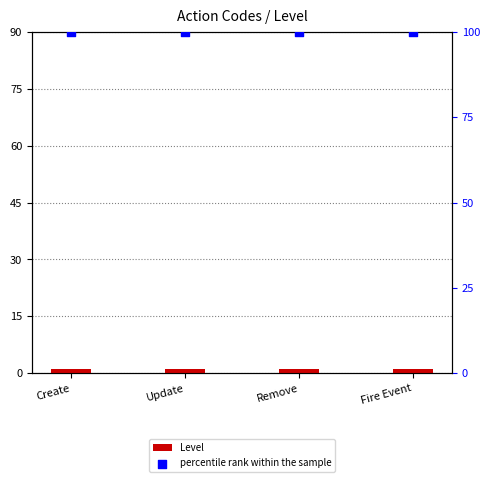

Which series reaches the minimum Y coordinate?

Level